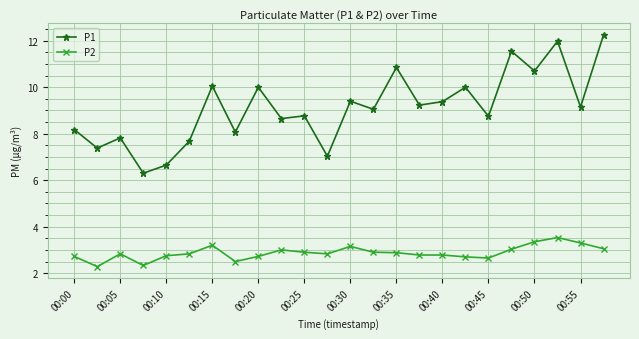

What is the minimum value for P1?

6.3